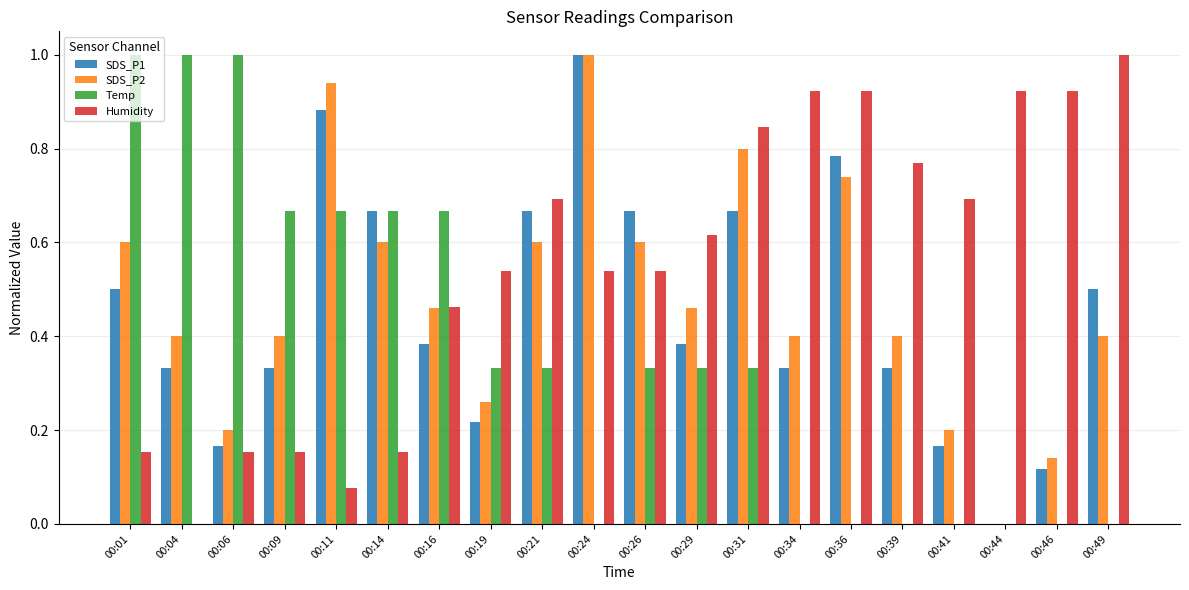

Is the value of SDS_P1 at 00:46 greater than the value of SDS_P2 at 00:21?

No